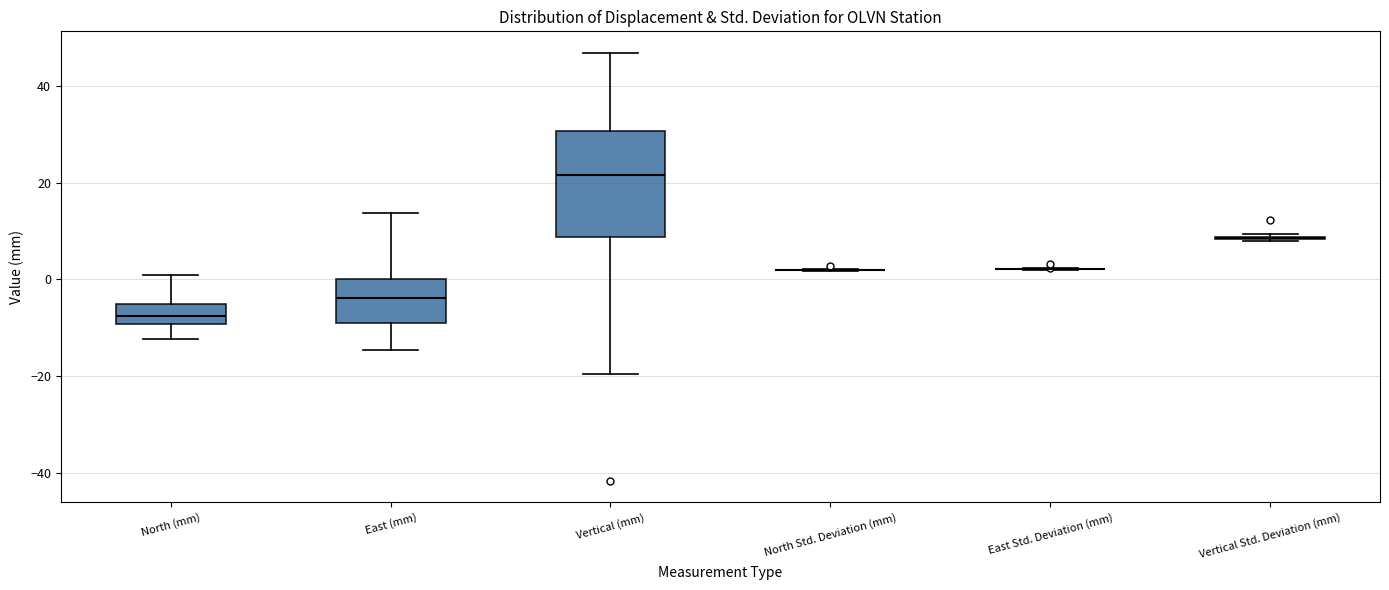

Comparing the boxes themselves (not the whiskers), which one is the tallest?

Vertical (mm)